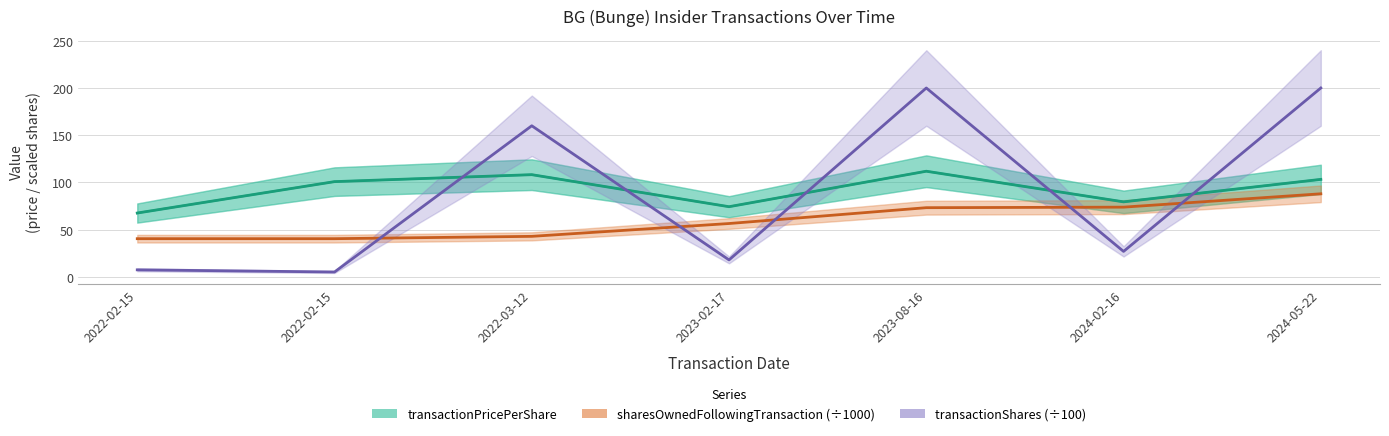

Read the transactionPricePerShare value at 2022-02-15.

67.6